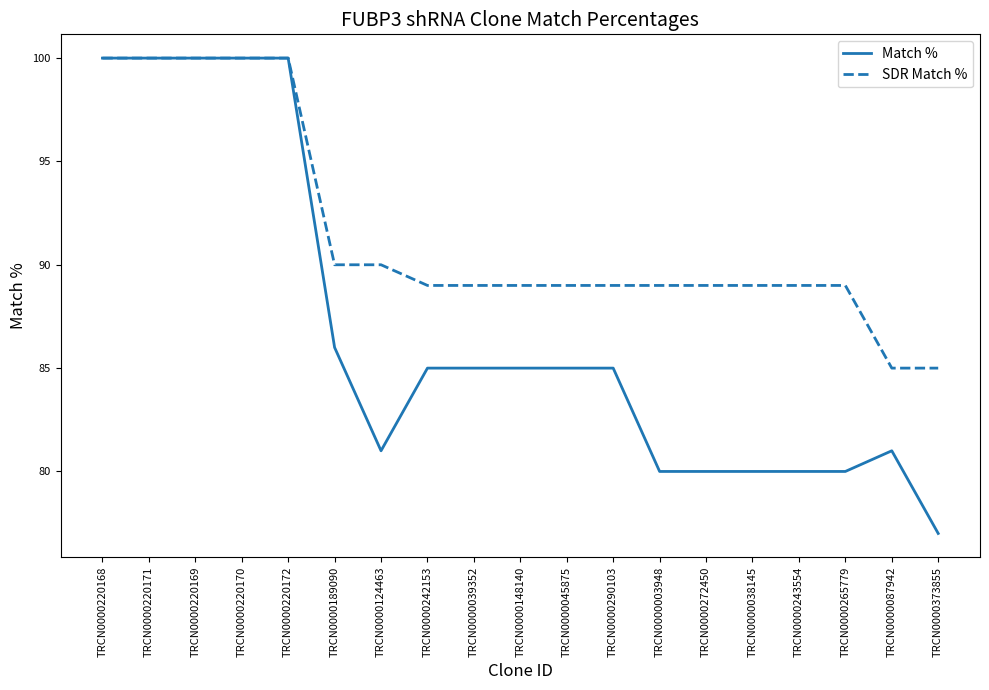

Reading right to left, list all the values displayed in this chart.

Match %: 77	81	80	80	80	80	80	85	85	85	85	85	81	86	100	100	100	100	100
SDR Match %: 85	85	89	89	89	89	89	89	89	89	89	89	90	90	100	100	100	100	100